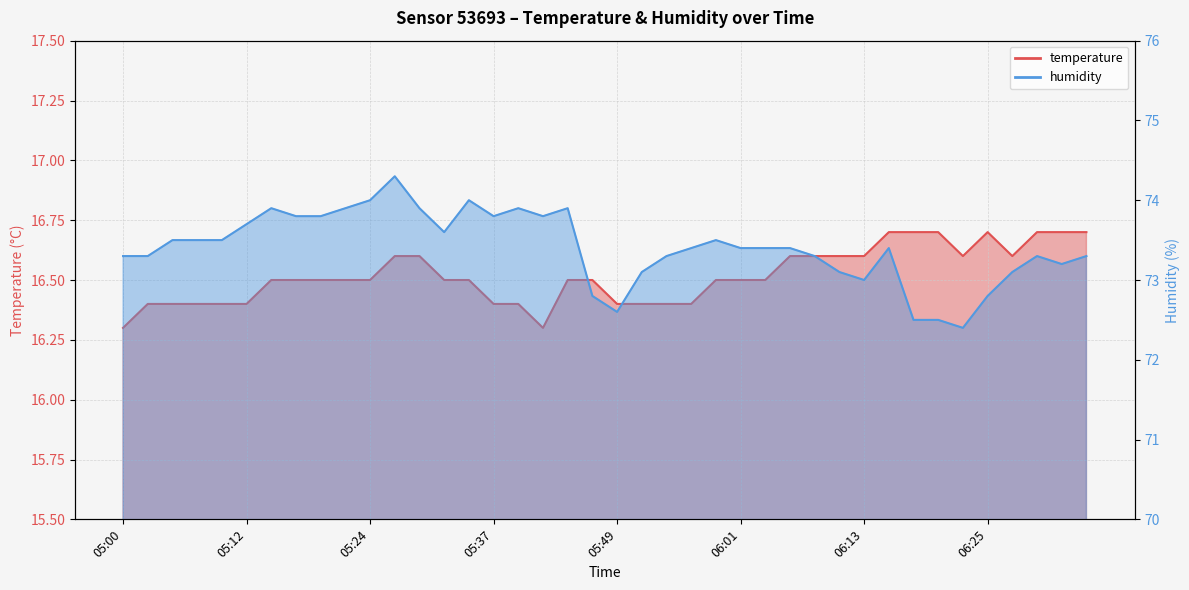

What is the sum of the temperature values at 05:10 and 05:27?

33.0